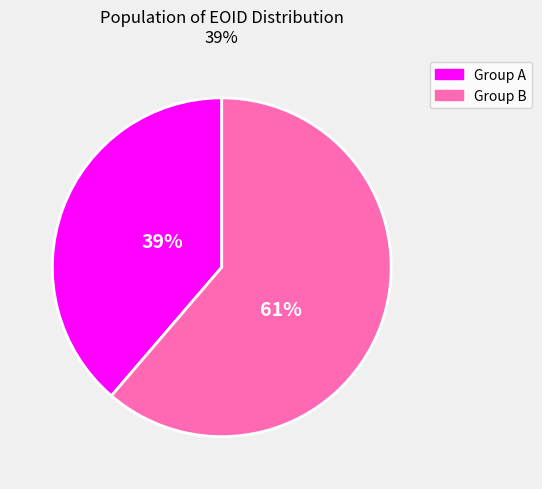

Is there a majority slice in this chart?

Yes